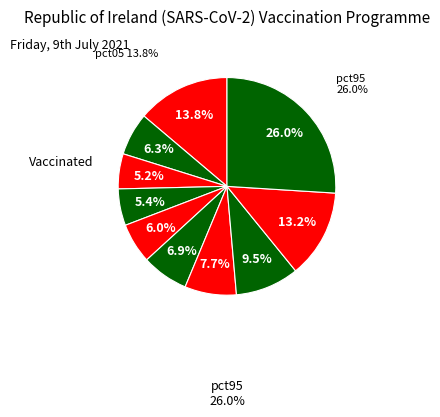

To the nearest percent, what percentage of the pie is pct95?

26%